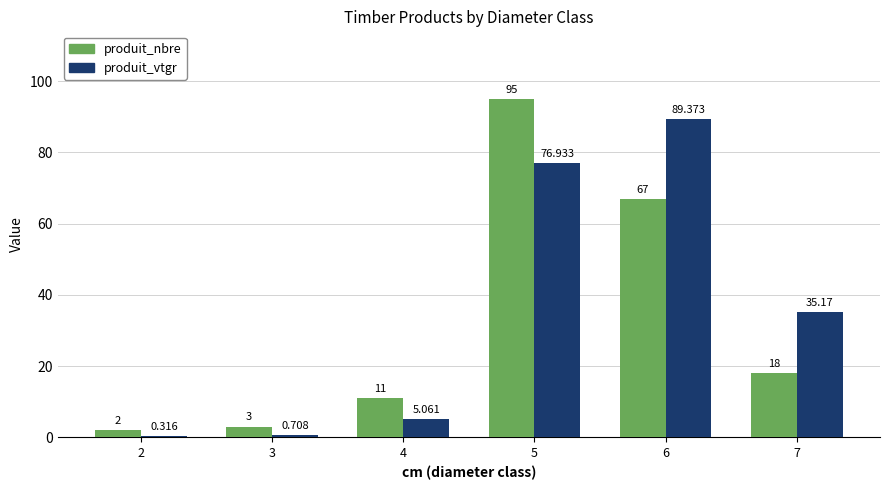

Is it true that produit_nbre equals 95.0 at 5?

True